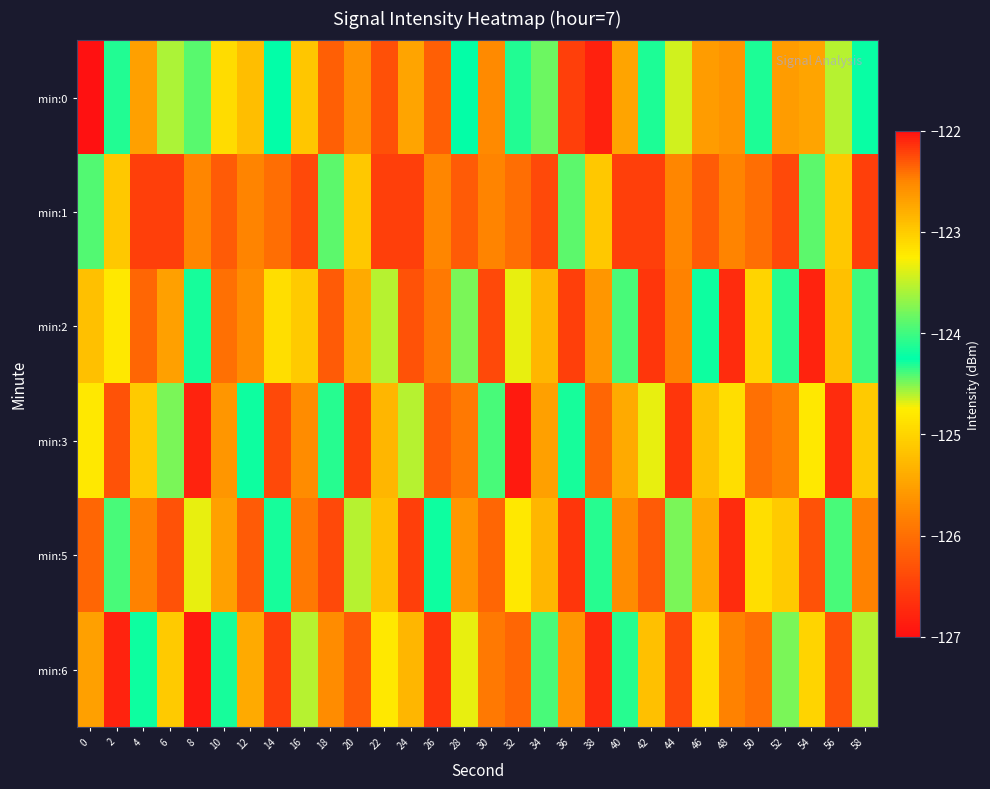

How many categories are shown in the chart?

30